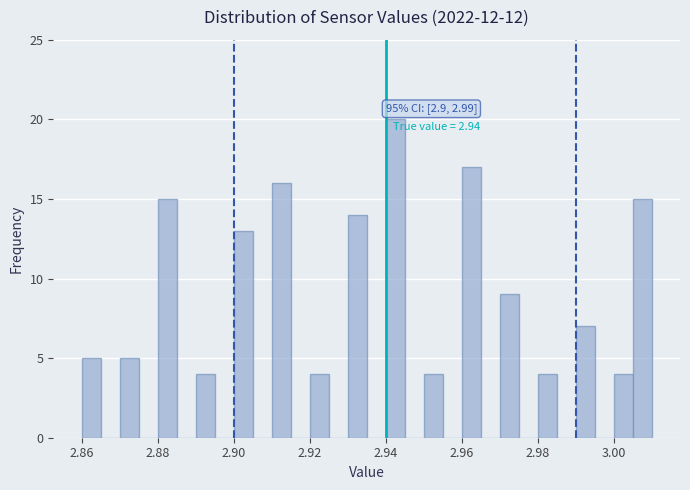

Around what value on the x-axis is the tallest bar? Give the approximate position of its centre, as read against the axis.

2.942